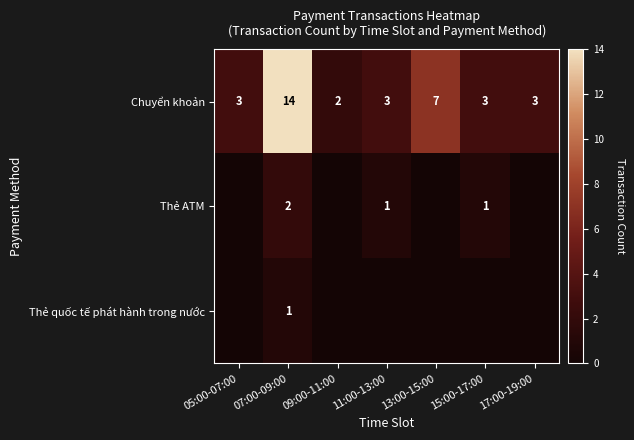

At which label is Chuyển khoản closest to 8?

13:00-15:00